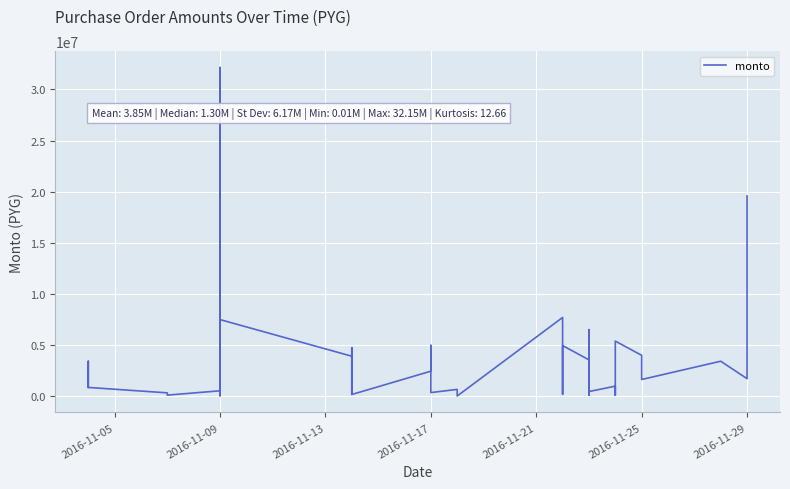

Reading left to right, what are all the values shown in this chart?

852500	3410000	852500	852500	321348	98450	523790	37000	726450	96700	8275000	3962560	32153250	277500	16433750	7488500	3906200	185000	4732700	160020	2441720	4970000	350000	659992	12700	7697890	184800	4947616	3548680	92500	6504000	450500	976520	94350	5385750	3992650	1628150	3416000	1708000	19587600